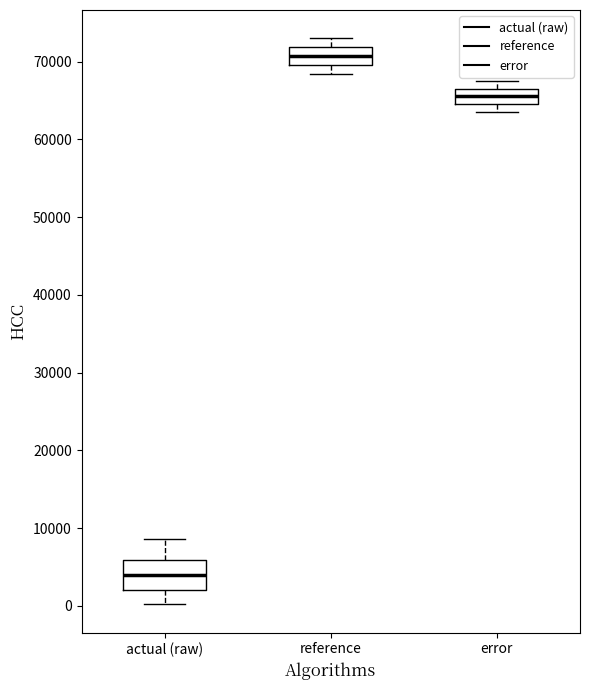

Reading left to right, transcribe this box plot: for each box, give where its median line is, the range the box spans, and where its two whiskers end, as read against the y-axis. The values are not printed on the chart, so give them approximately, as read against the axis.

actual (raw): median 4000, box 2000 to 6000, whiskers 0 to 9000
reference: median 71000, box 70000 to 72000, whiskers 68000 to 73000
error: median 66000, box 65000 to 67000, whiskers 64000 to 68000